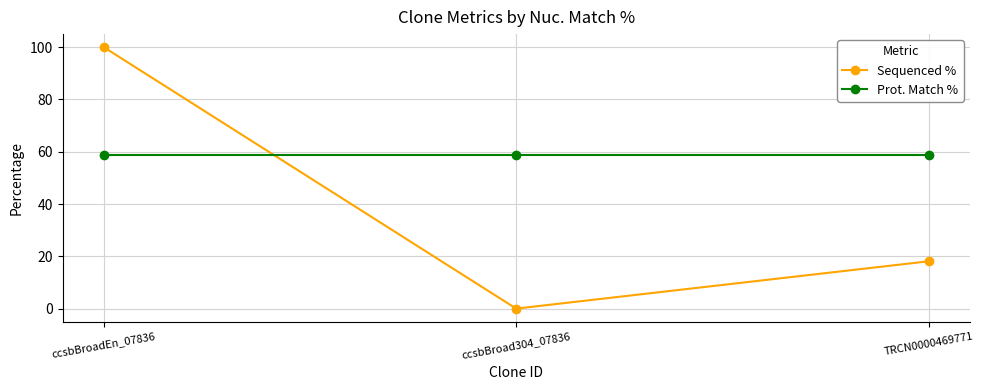

Is it true that Prot. Match % equals 58.6 at ccsbBroad304_07836?

True